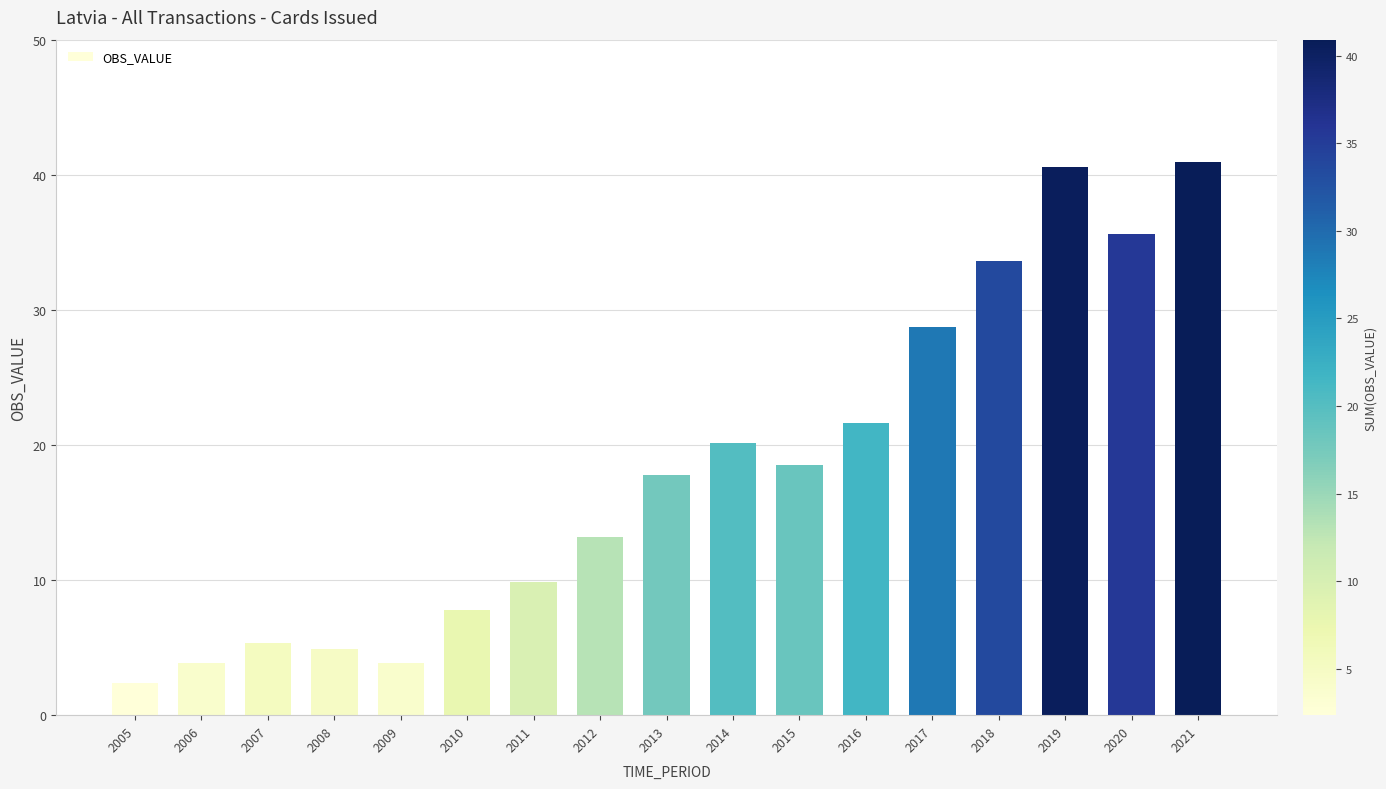

What is the difference between the maximum and minimum values?

38.6